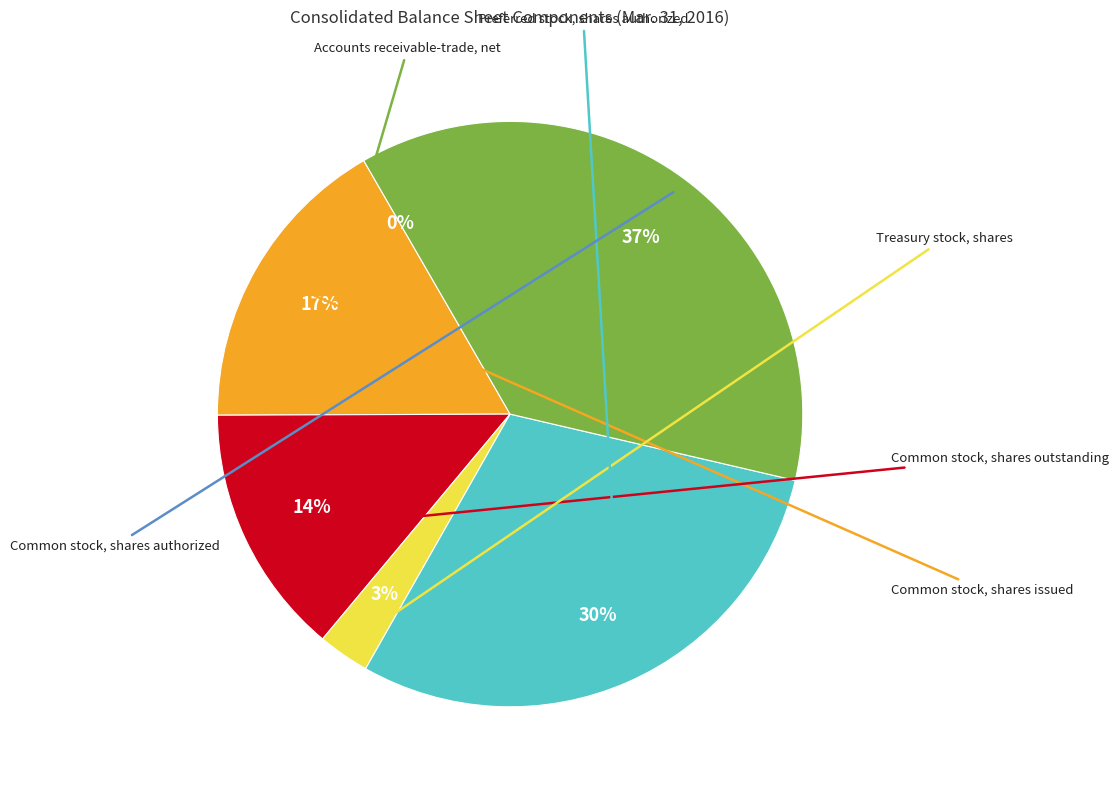

To the nearest percent, what is the difference between the largest and smallest slice percentages?

37%